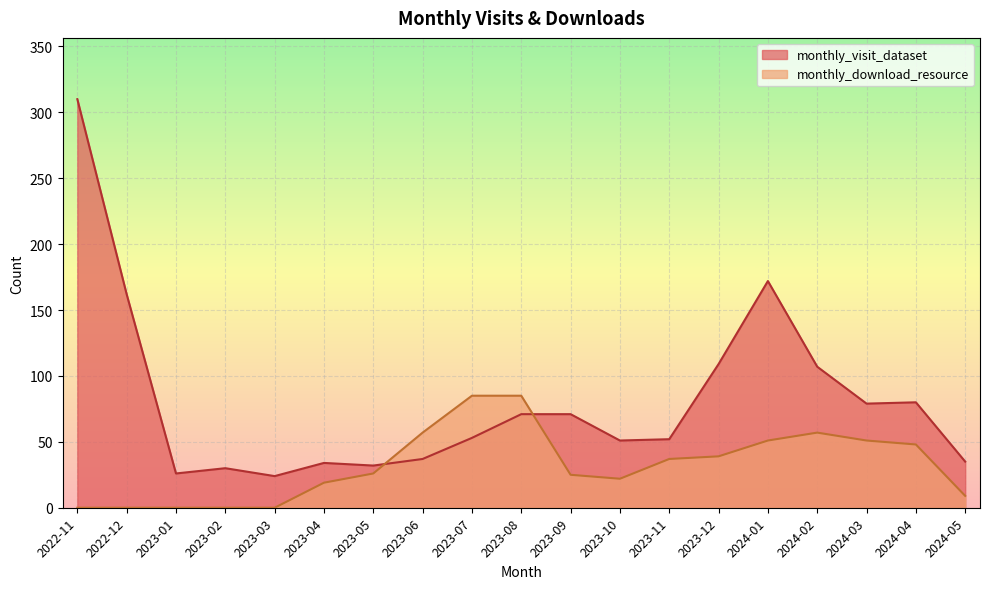

What is the spread (max minus min) of values at 2024-04?

32